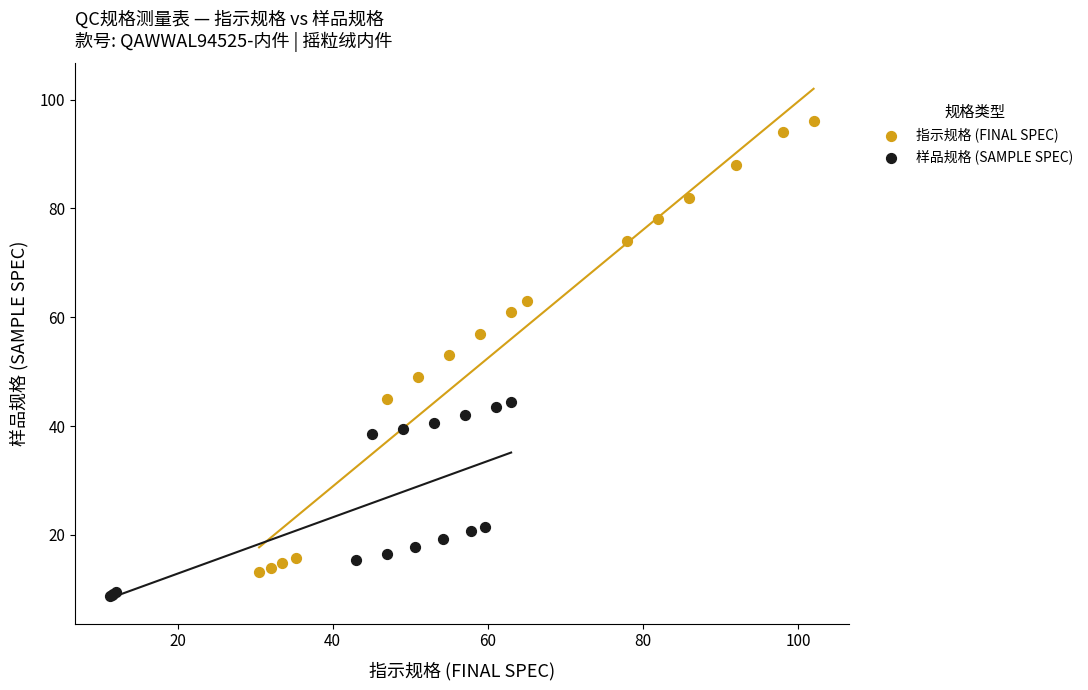

Which series has the largest Y range (max minus min)?

指示规格 (FINAL SPEC)